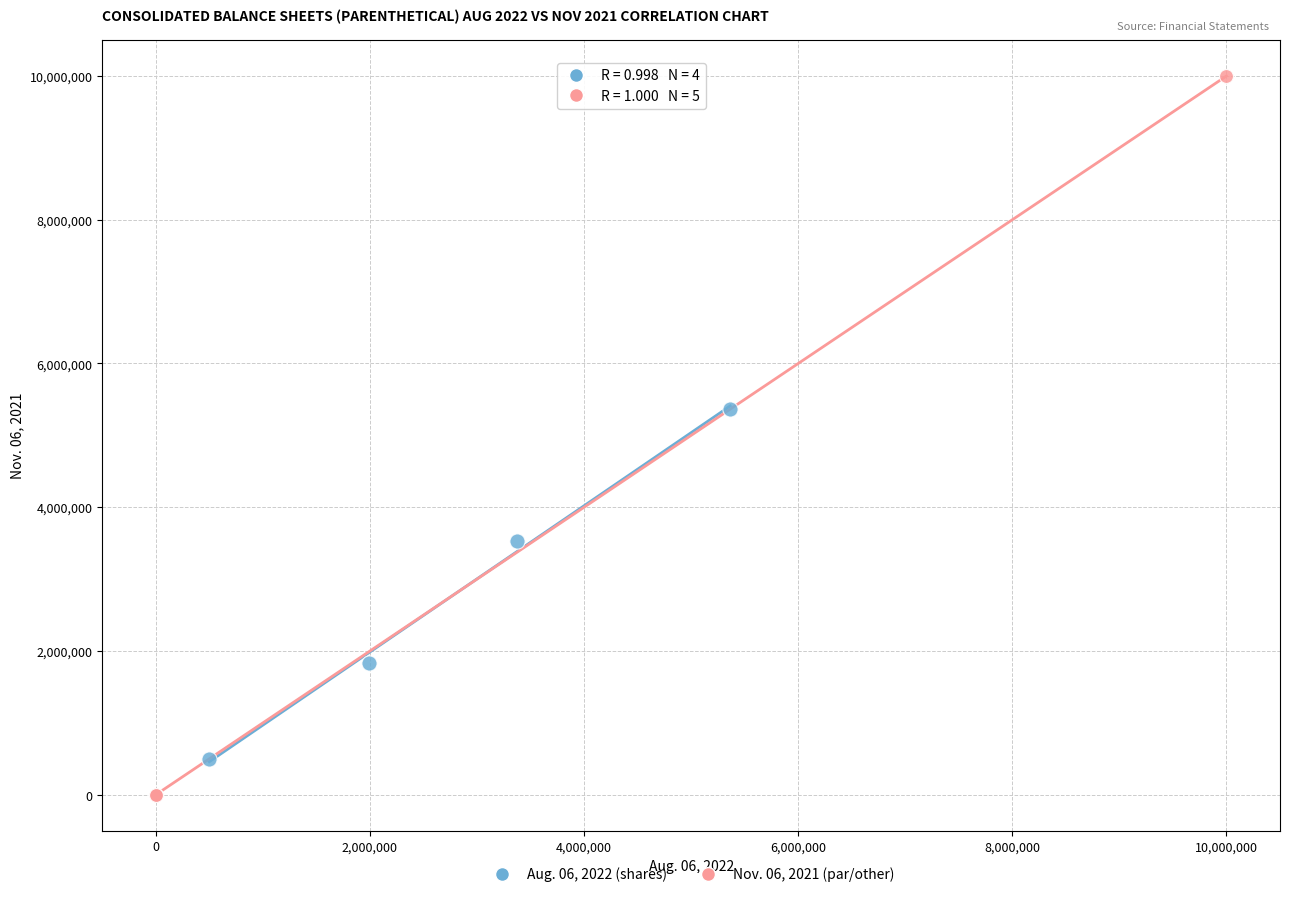

Which series reaches the minimum Y coordinate?

Nov. 06, 2021 (par/other)